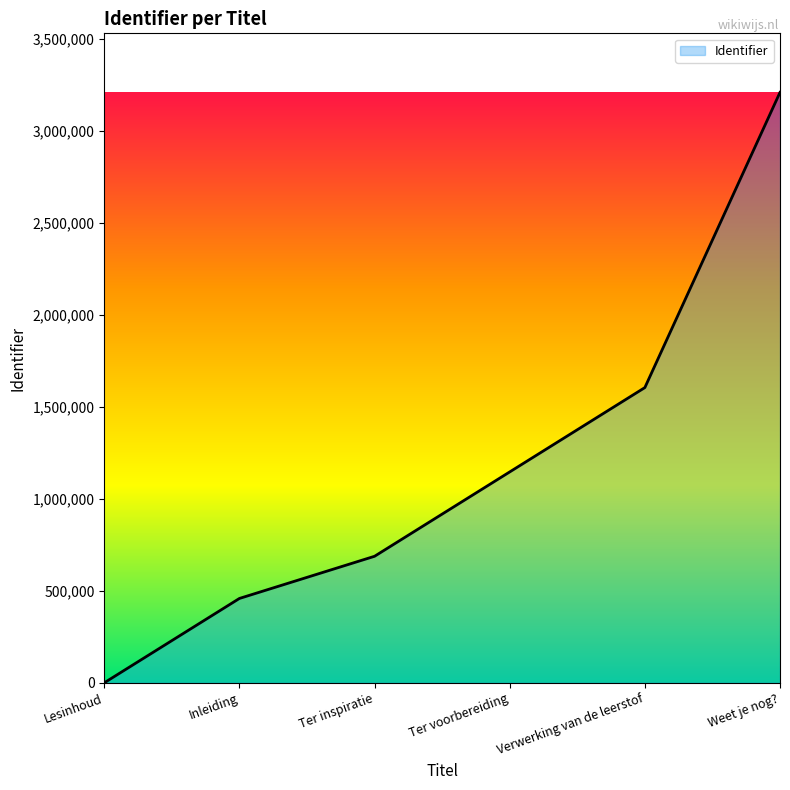

Is it true that the value at Ter voorbereiding is 1146508.2?

True